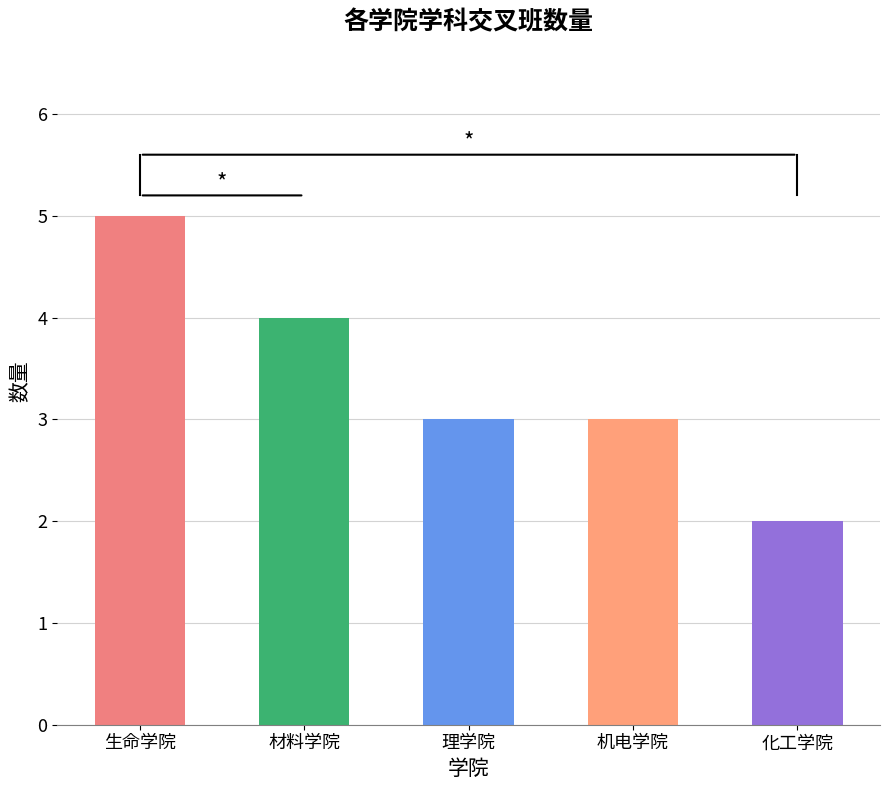

Is it true that the value at 理学院 is 3?

True